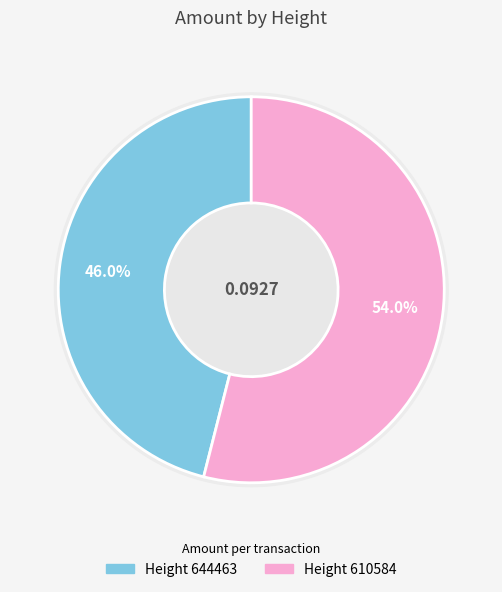

Which slice is the largest?

610584